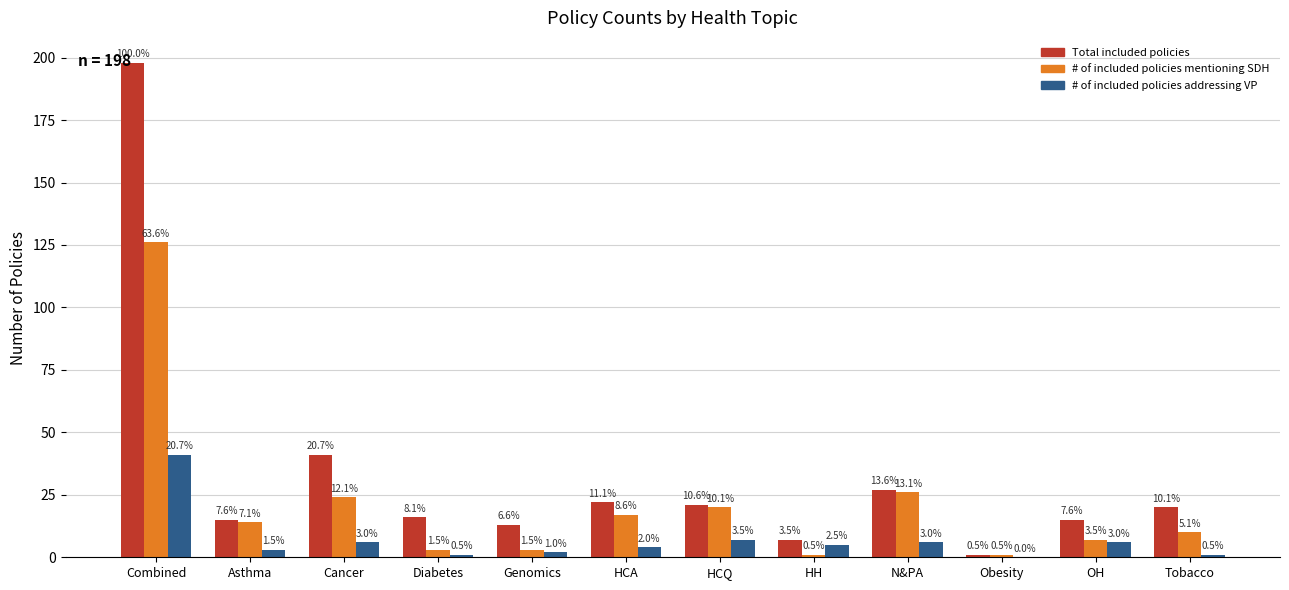

Which series changed the most between Cancer and Tobacco?

Total included policies